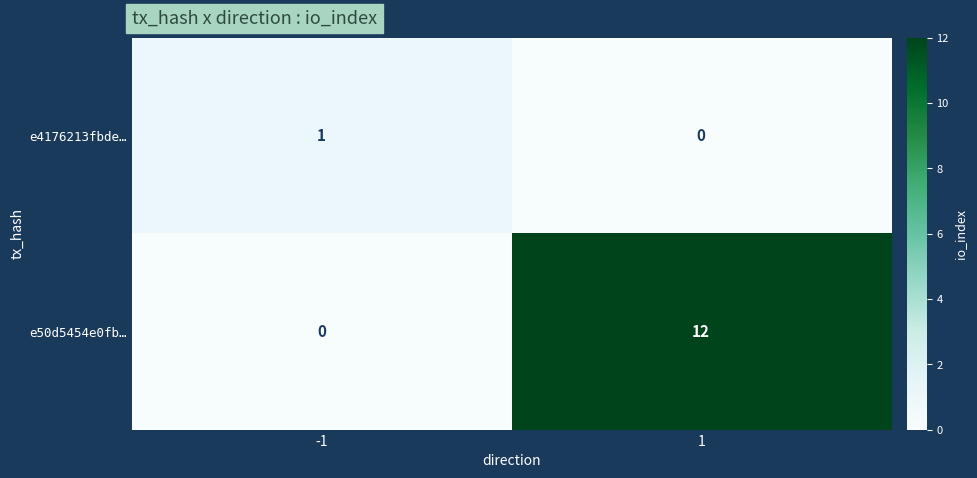

The e50d5454e0fb… series shows 6 at 1. True or false?

False